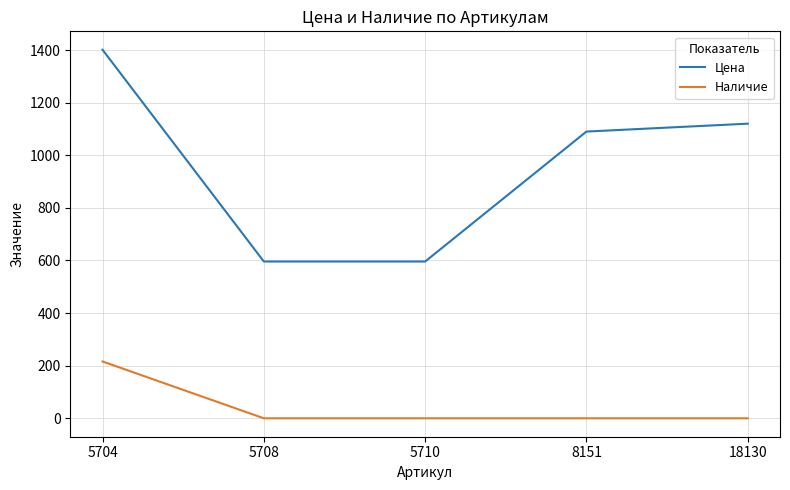

At which category does the chart reach its peak across all series?

5704